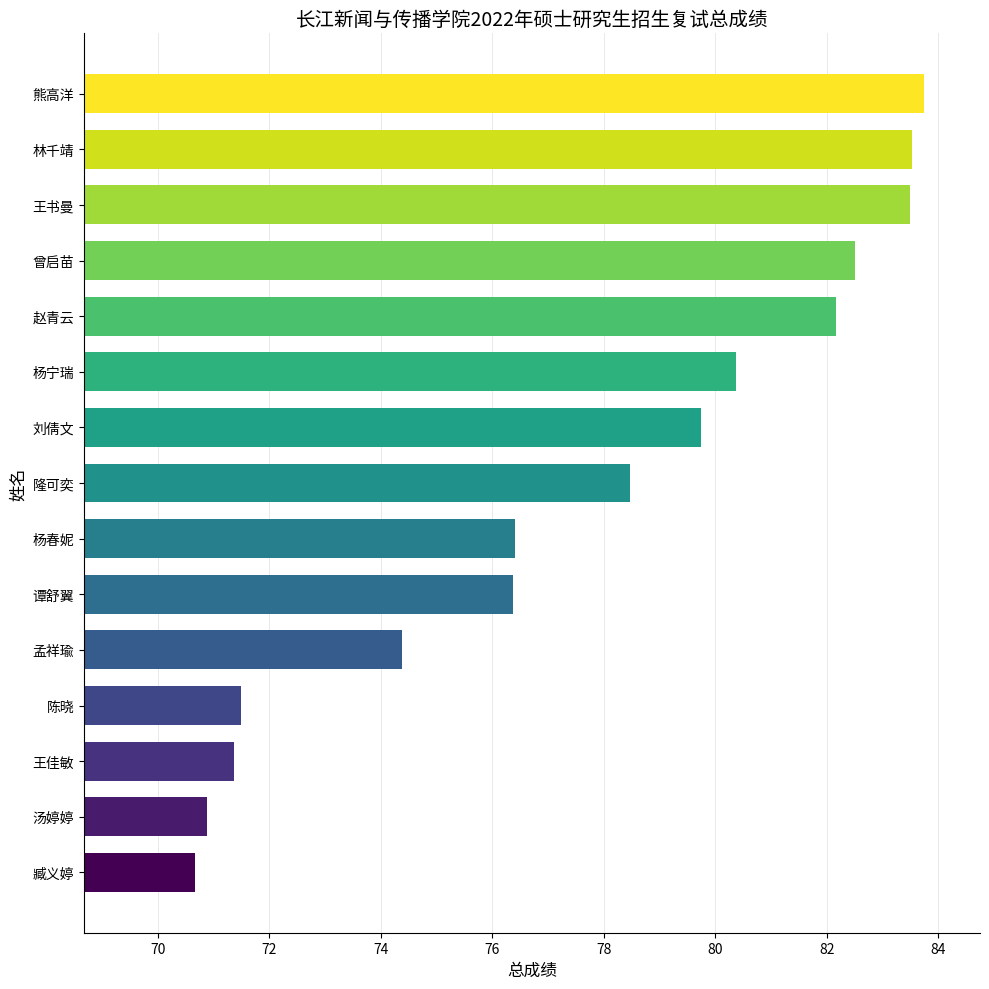

True or false: the data shows 127.0 at 杨春妮.

False